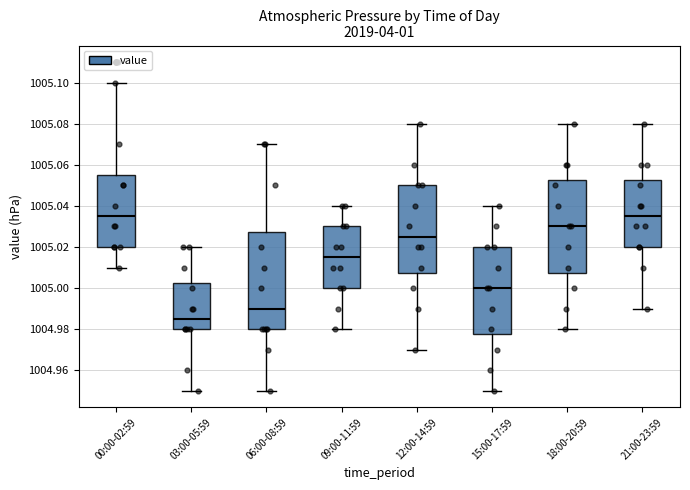

Reading left to right, transcribe this box plot: for each box, give where its median line is, the range the box spans, and where its two whiskers end, as read against the y-axis. The values are not printed on the chart, so give them approximately, as read against the axis.

00:00-02:59: median 1005.036, box 1005.020 to 1005.056, whiskers 1005.010 to 1005.100
03:00-05:59: median 1004.986, box 1004.980 to 1005.002, whiskers 1004.950 to 1005.020
06:00-08:59: median 1004.990, box 1004.980 to 1005.028, whiskers 1004.950 to 1005.070
09:00-11:59: median 1005.016, box 1005.000 to 1005.030, whiskers 1004.980 to 1005.040
12:00-14:59: median 1005.026, box 1005.008 to 1005.050, whiskers 1004.970 to 1005.080
15:00-17:59: median 1005.000, box 1004.978 to 1005.020, whiskers 1004.950 to 1005.040
18:00-20:59: median 1005.030, box 1005.008 to 1005.052, whiskers 1004.980 to 1005.080
21:00-23:59: median 1005.036, box 1005.020 to 1005.052, whiskers 1004.990 to 1005.080